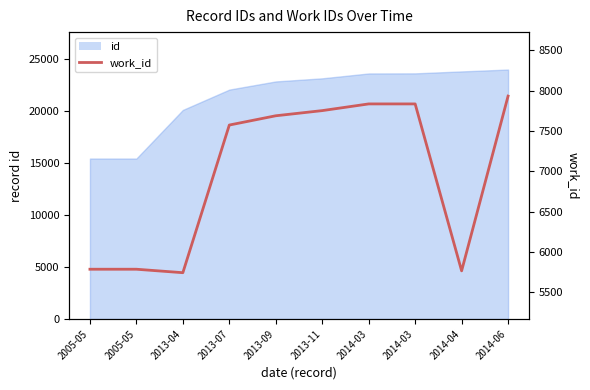

What is the maximum value shown in the chart?

7934